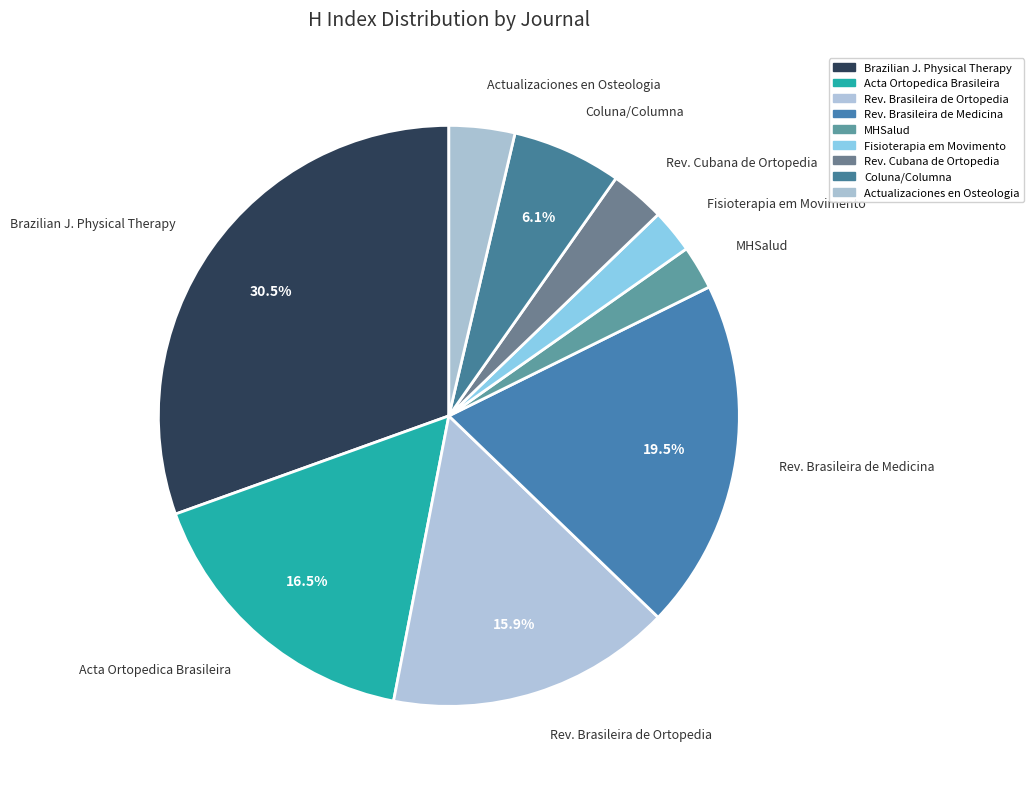

What is the largest slice in the pie chart?

Brazilian J. Physical Therapy